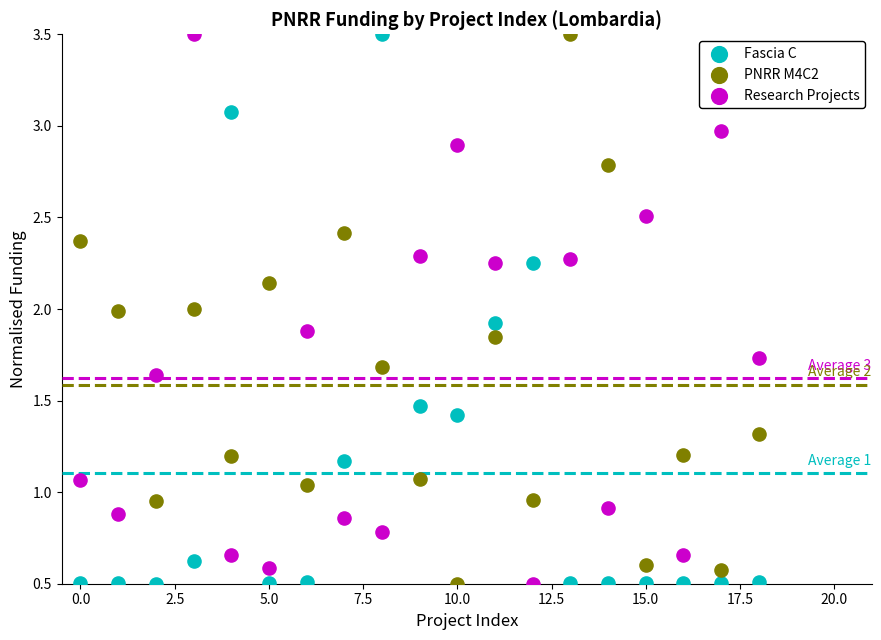

Across all data points, what is the range of Y values (max minus min)?

3.0